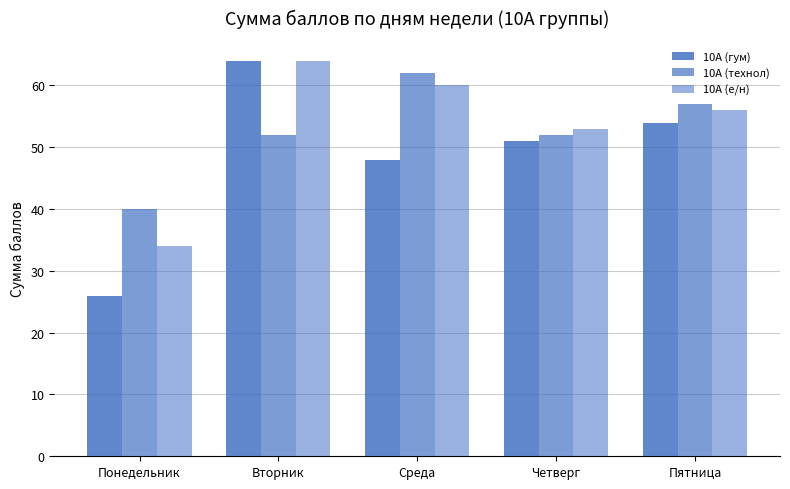

What is the label of the 3rd bar from the left?

Среда